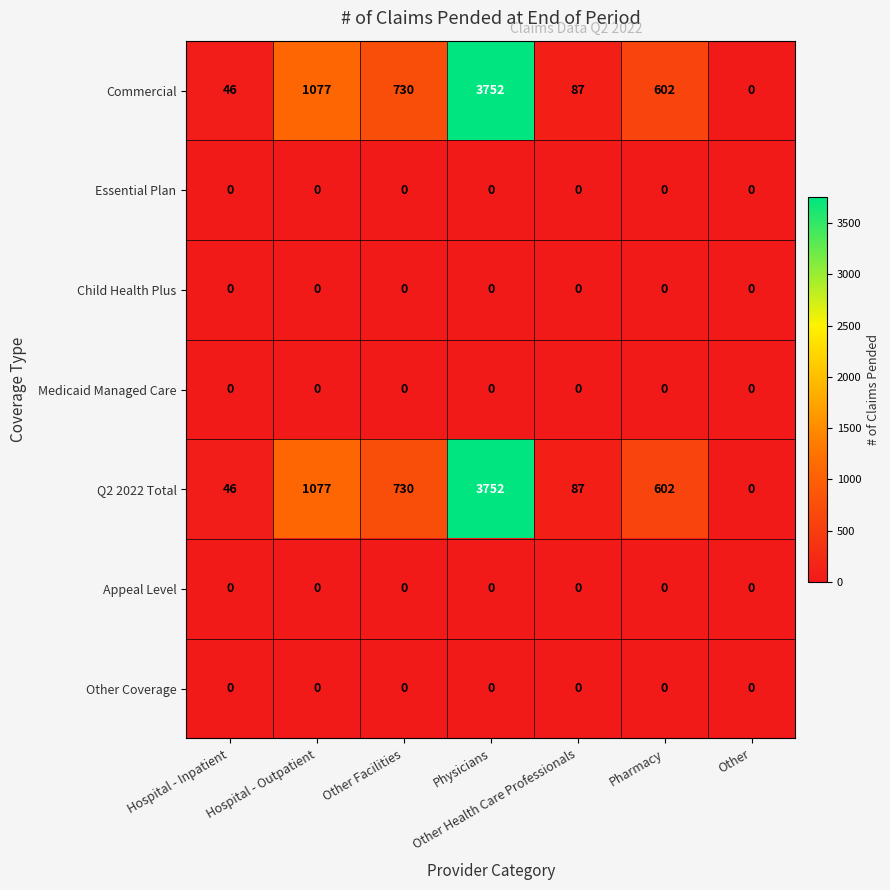

Count the number of data series in this chart.

7